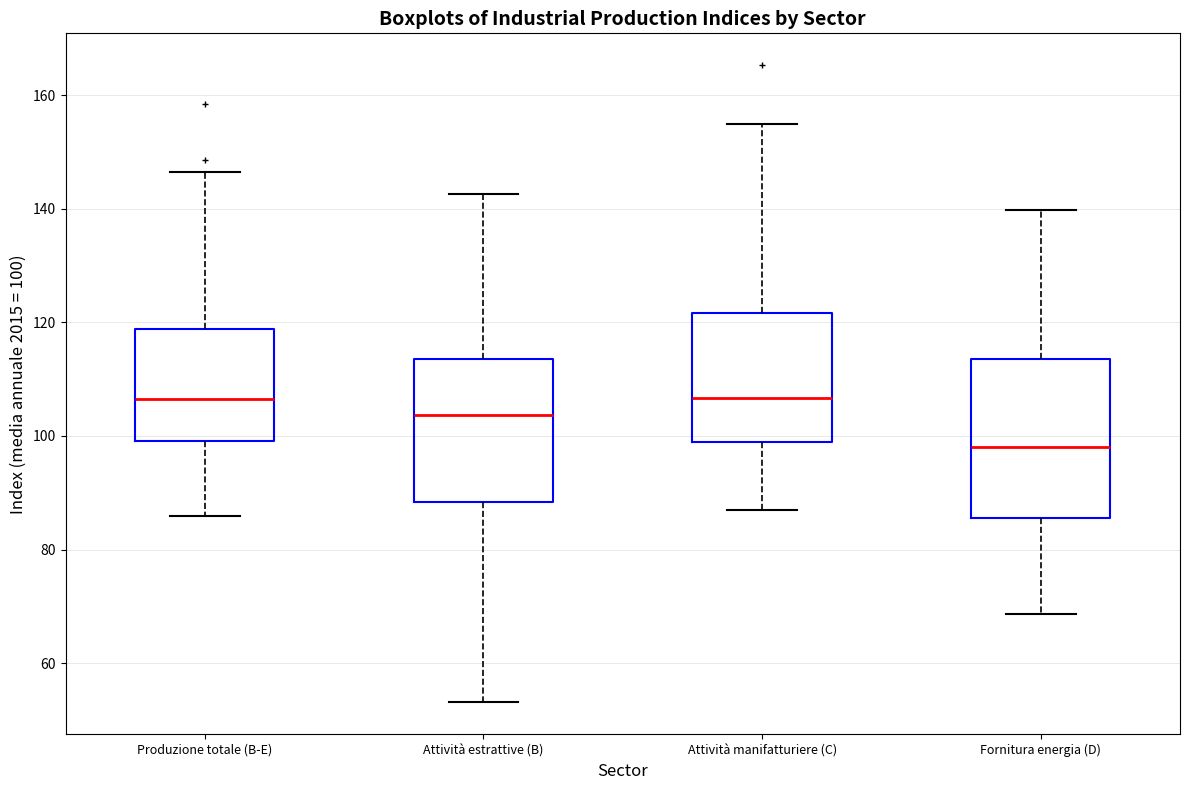

Reading left to right, read every box against the y-axis: the position of its median line, the range the box covers, and the ends of its whiskers. The values are not printed on the chart, so give them approximately, as read against the axis.

Produzione totale (B-E): median 106, box 100 to 118, whiskers 86 to 146
Attività estrattive (B): median 104, box 88 to 114, whiskers 54 to 142
Attività manifatturiere (C): median 106, box 98 to 122, whiskers 86 to 154
Fornitura energia (D): median 98, box 86 to 114, whiskers 68 to 140